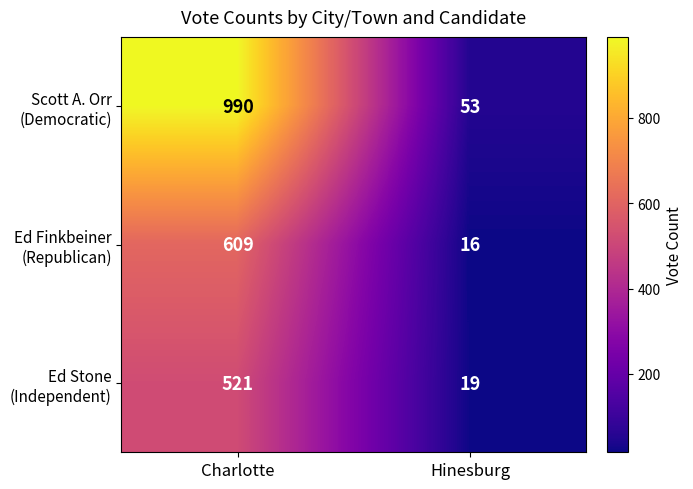

What is the difference between the highest and lowest values at Hinesburg?

37